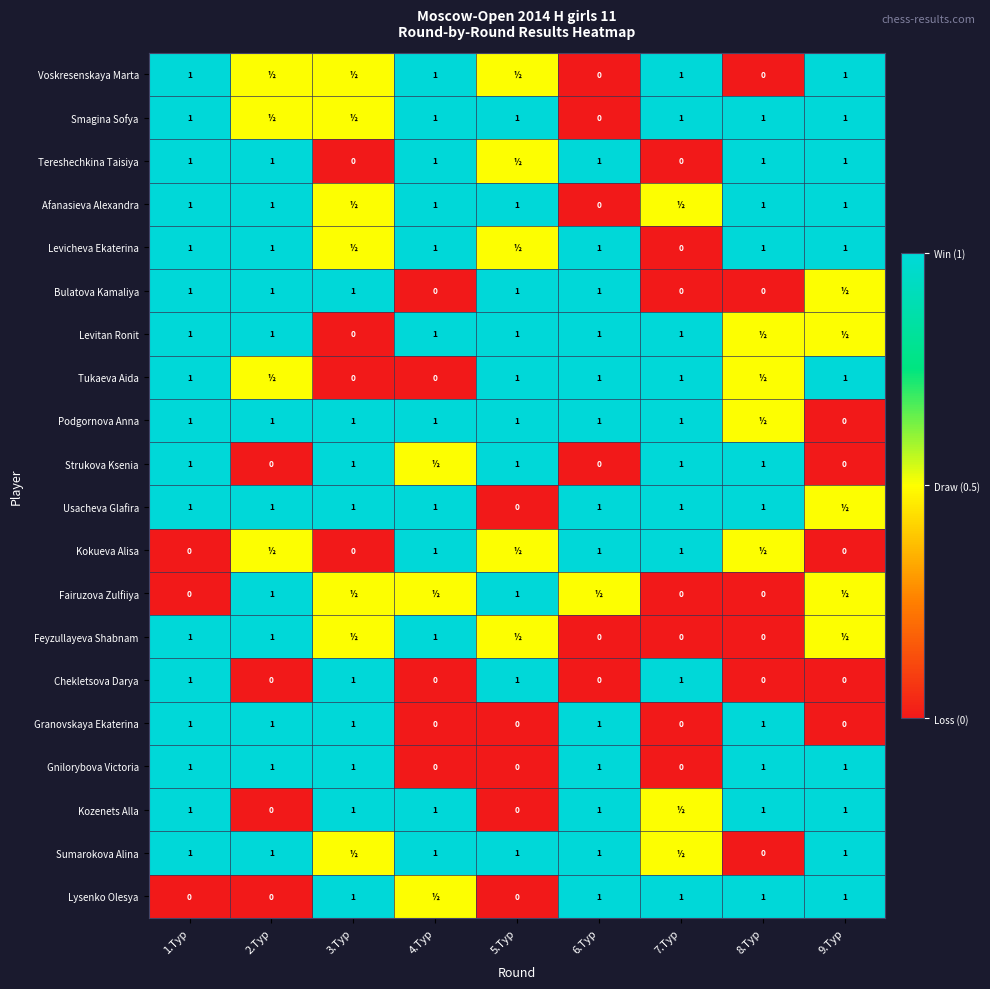

Is the value of Sumarokova Alina at 8.Тур greater than the value of Feyzullayeva Shabnam at 1.Тур?

No